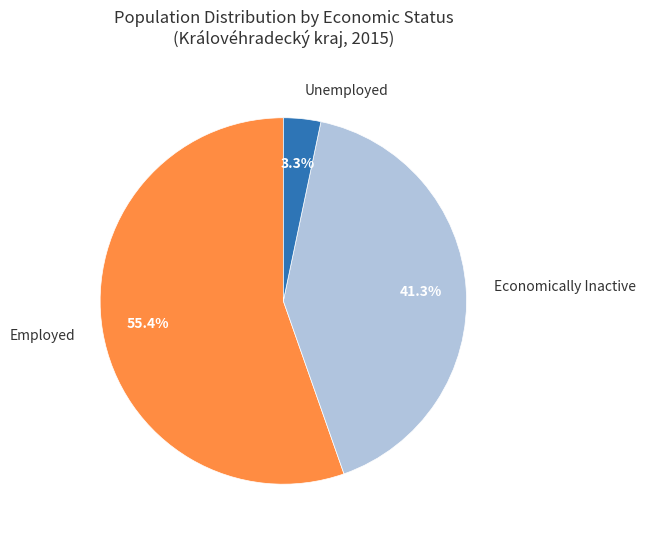

Which has a higher value, Economically Inactive or Employed?

Employed